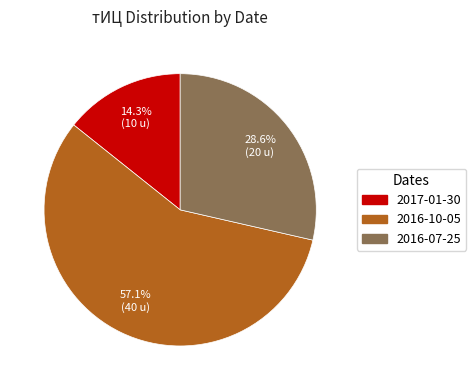

Do 2016-10-05 and 2016-07-25 together represent more than half of the pie?

Yes